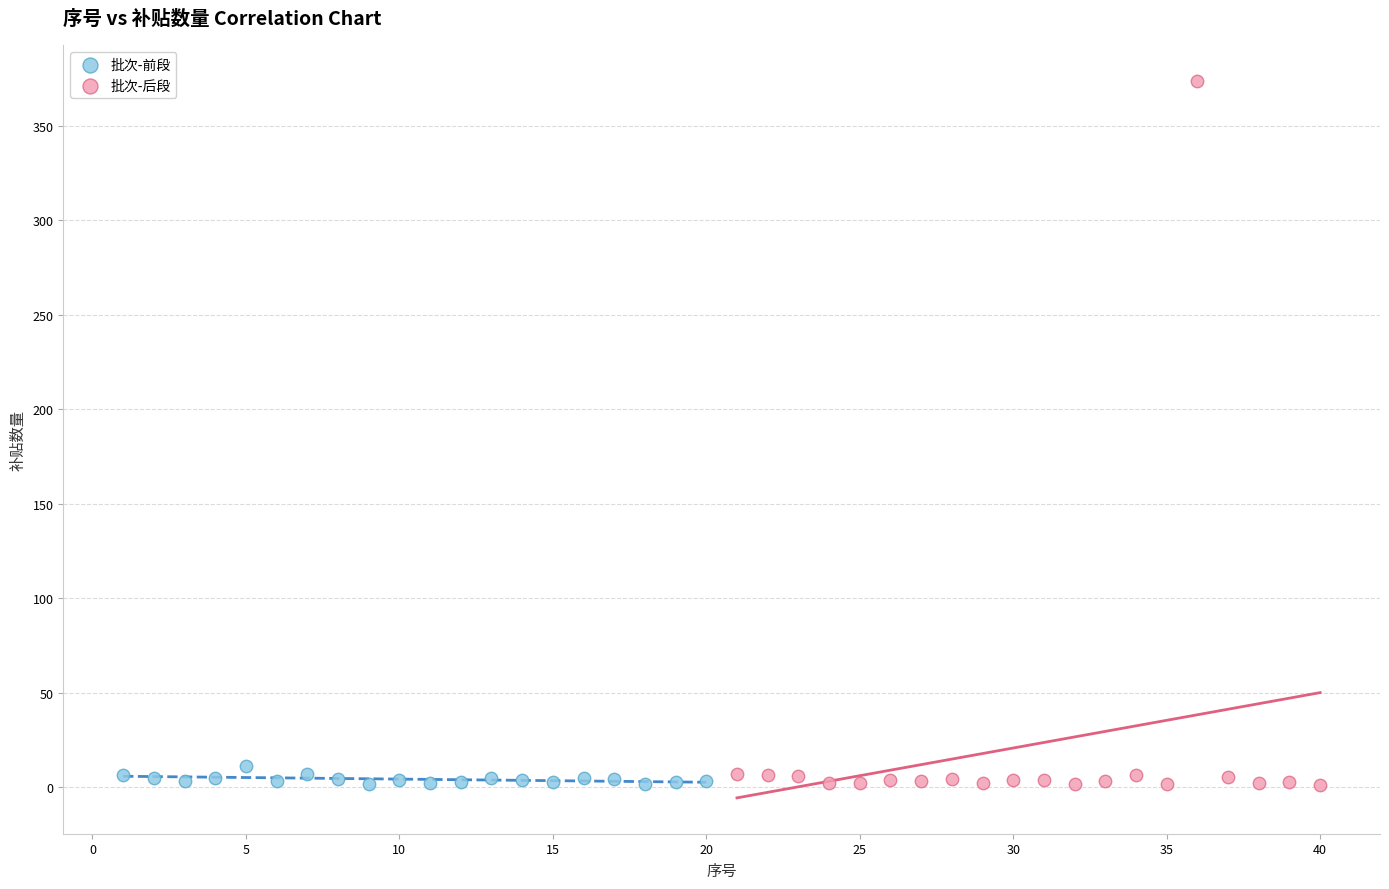

Which series reaches the maximum Y coordinate?

批次-后段